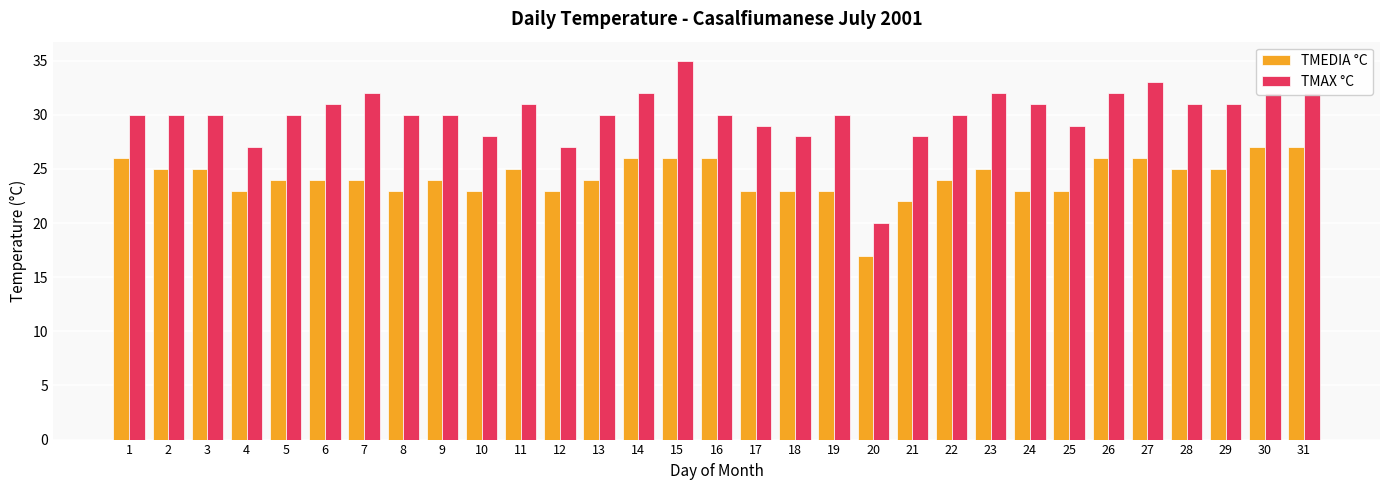

What is the total value across all series at 15?

61